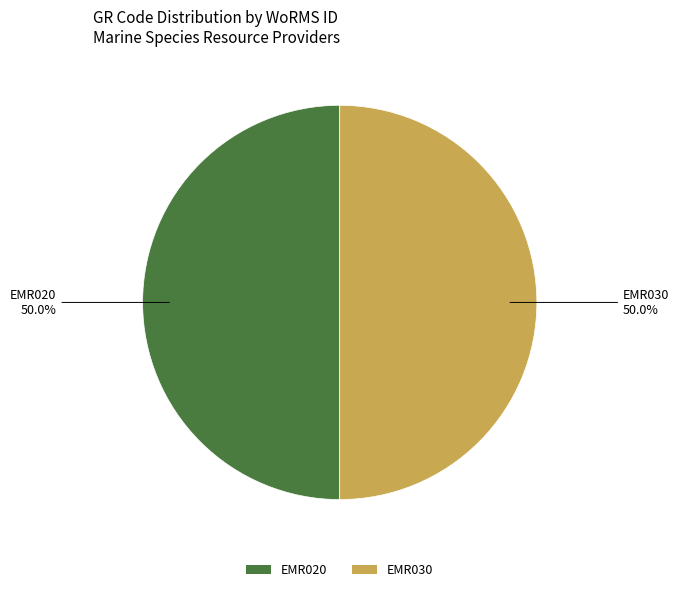

How much of the chart is everything except EMR030?

50.0%